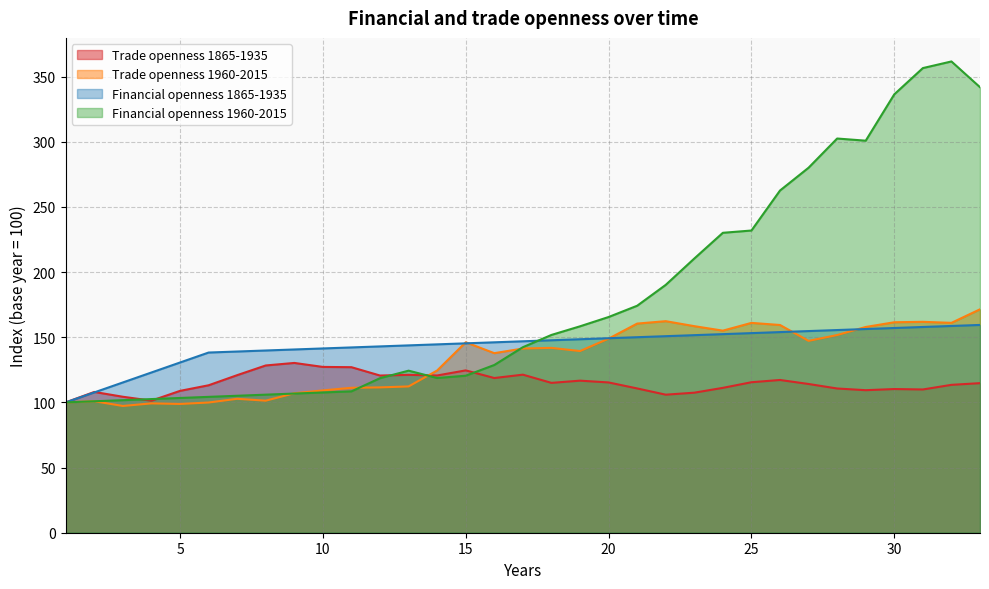

How many values in the Financial openness 1865-1935 series exceed 146?

18